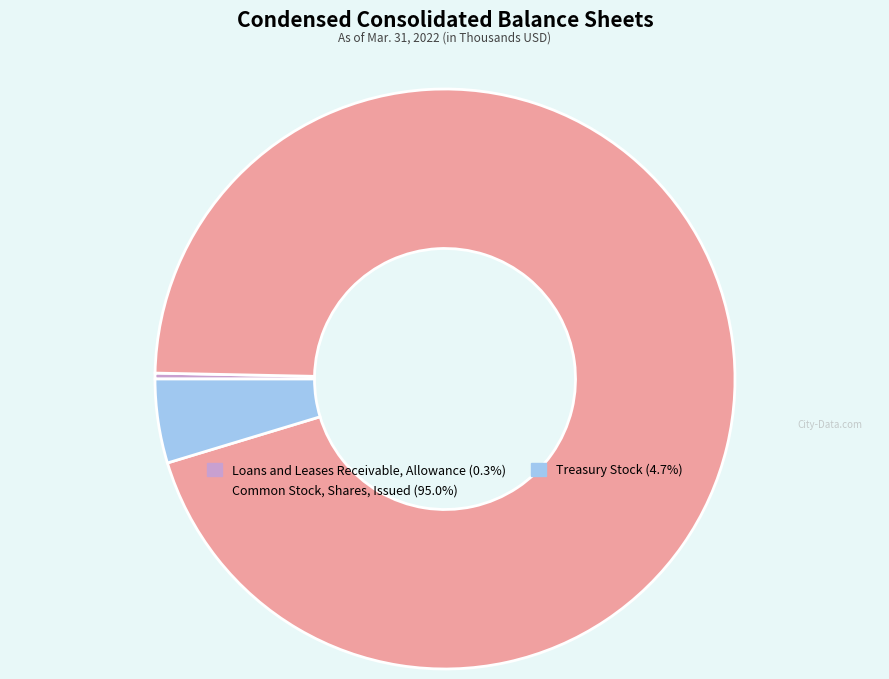

Between Common Stock, Shares, Issued and Loans and Leases Receivable, Allowance, which is larger?

Common Stock, Shares, Issued